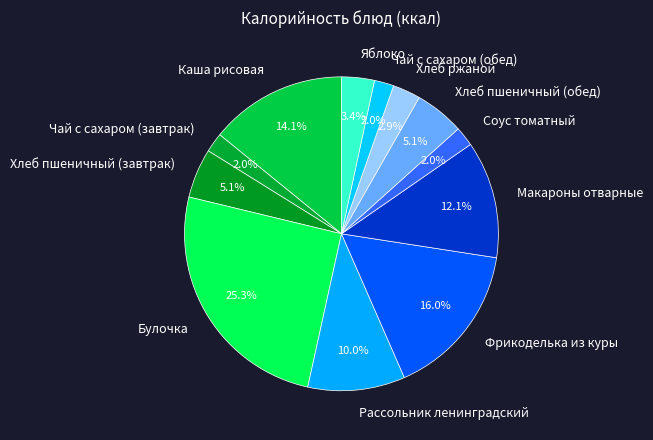

To the nearest percent, what is the average slice percentage?

8%